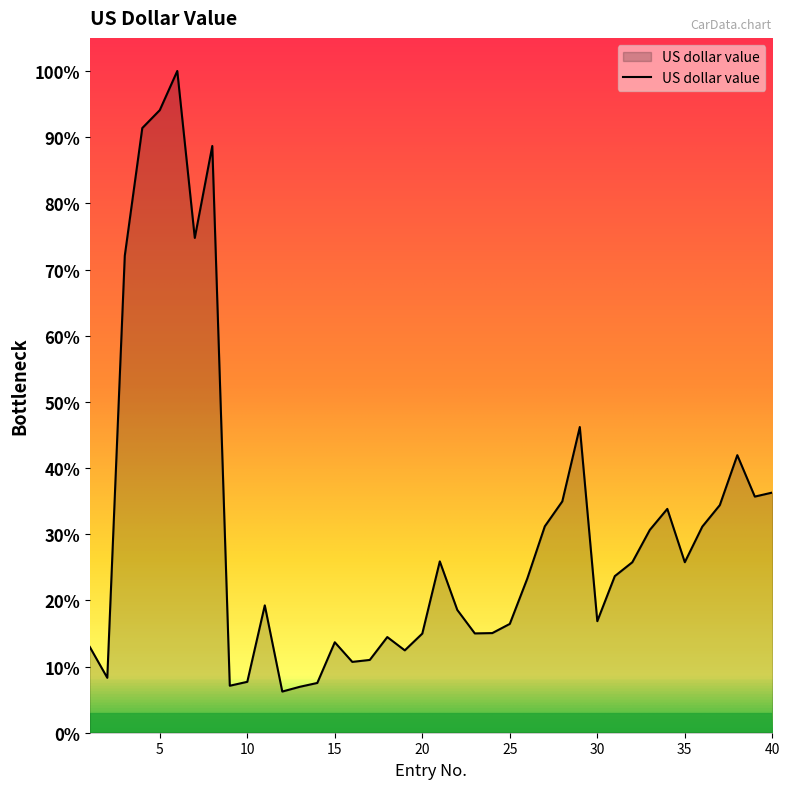

List the labels in order of value, largest first.

6, 5, 4, 8, 7, 3, 29, 38, 40, 39, 28, 37, 34, 27, 36, 33, 21, 35, 32, 31, 26, 11, 22, 30, 25, 24, 23, 20, 18, 15, 1, 19, 17, 16, 2, 10, 14, 9, 13, 12